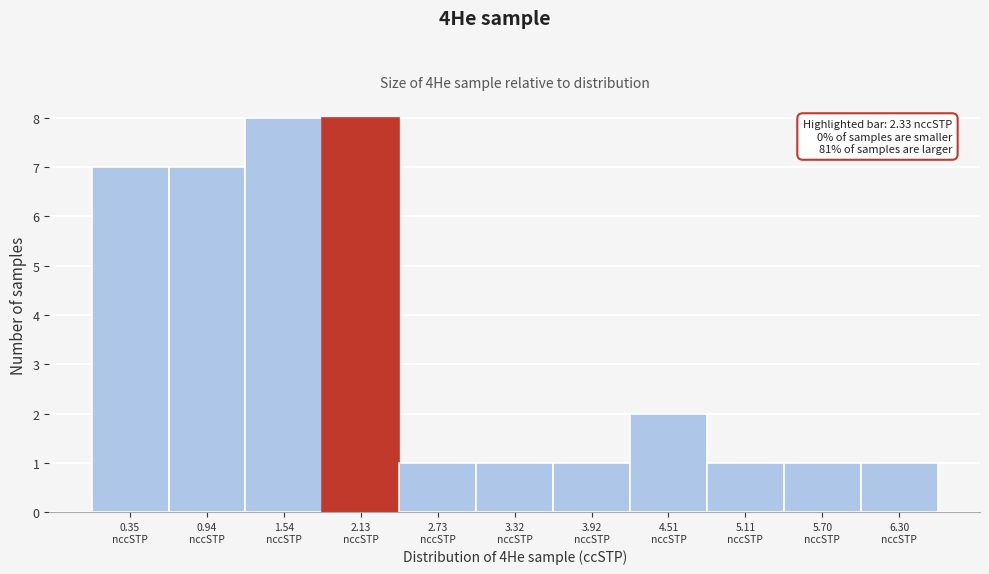

Reading left to right, extract all data points from this chart.

7	7	8	8	1	1	1	2	1	1	1